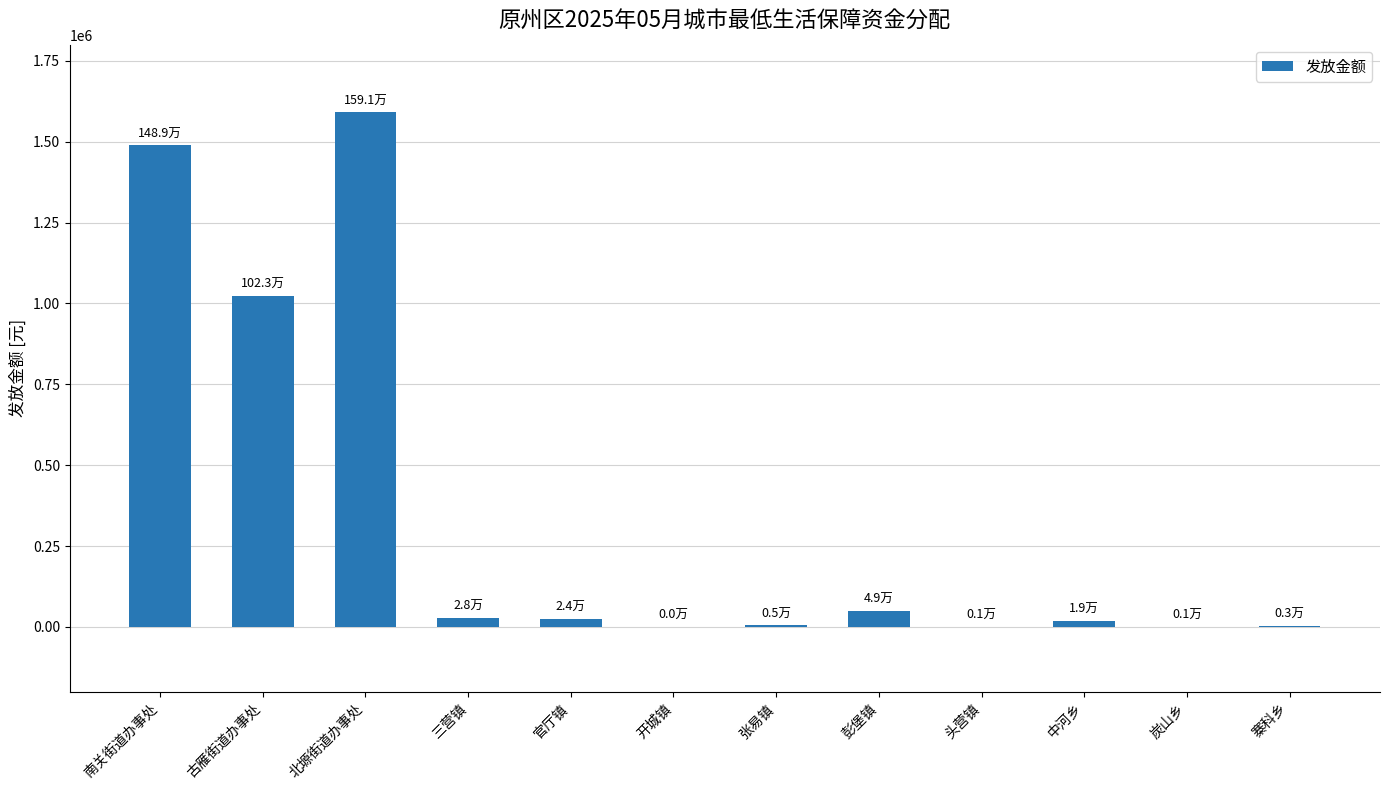

What value does the data have at 南关街道办事处?

1489110